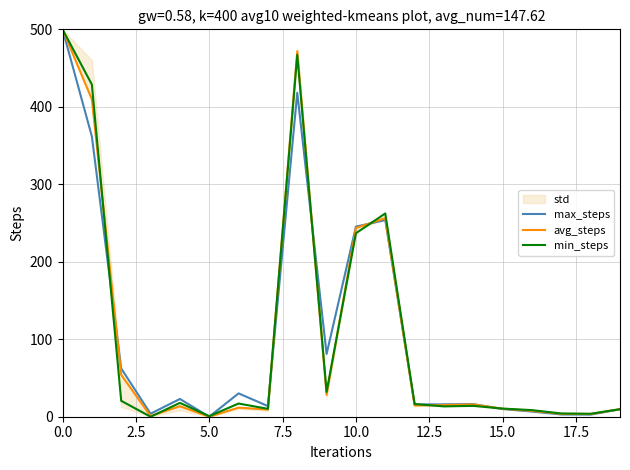

What is the sum of all max_steps values?

2072.9